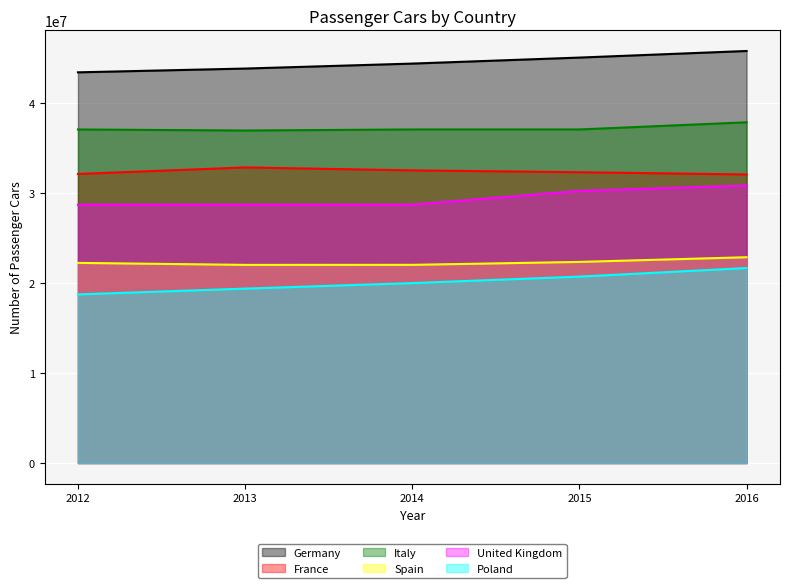

Which label corresponds to the smallest value in the chart?

2012